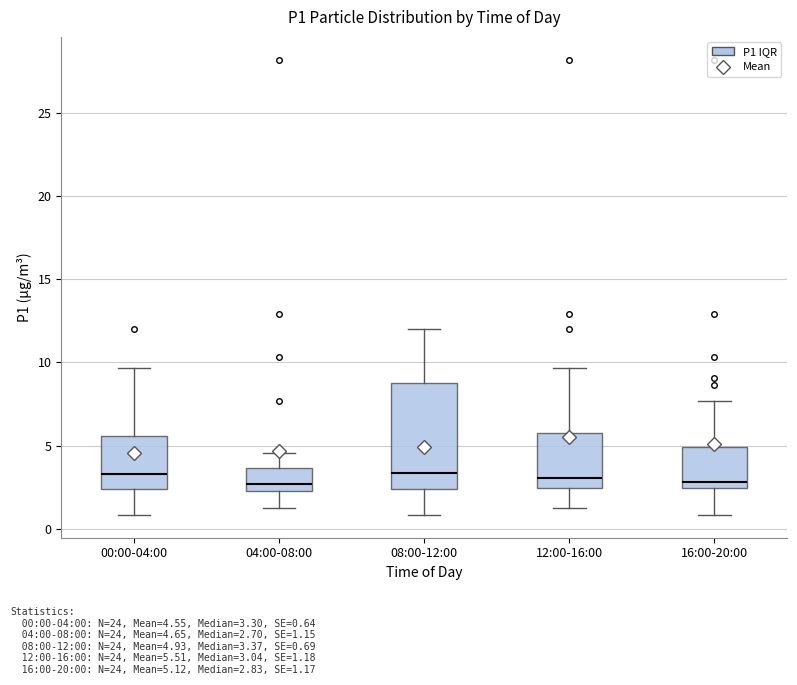

Reading left to right, transcribe this box plot: for each box, give where its median line is, the range the box spans, and where its two whiskers end, as read against the y-axis. The values are not printed on the chart, so give them approximately, as read against the axis.

00:00-04:00: median 3.5, box 2.5 to 5.5, whiskers 1.0 to 9.5
04:00-08:00: median 2.5 (just above the box's lower edge), box 2.5 to 3.5, whiskers 1.5 to 4.5
08:00-12:00: median 3.5, box 2.5 to 8.5, whiskers 1.0 to 12.0
12:00-16:00: median 3.0, box 2.5 to 5.5, whiskers 1.5 to 9.5
16:00-20:00: median 3.0, box 2.5 to 5.0, whiskers 1.0 to 7.5